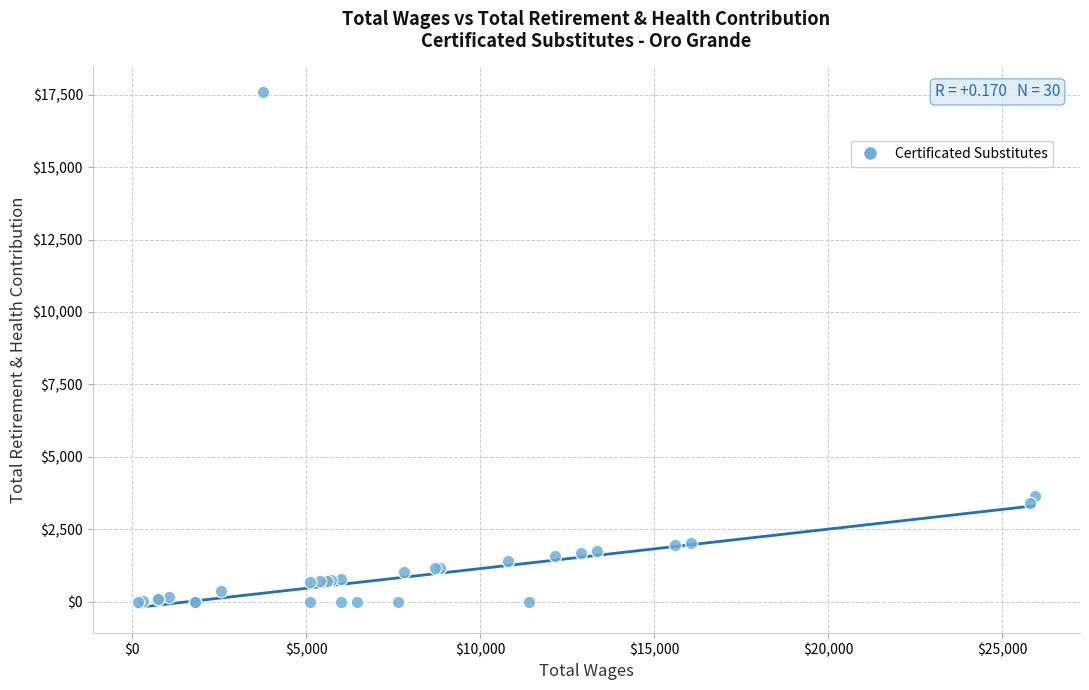

What Y value in the scatter plot is closest to 8793?

3640